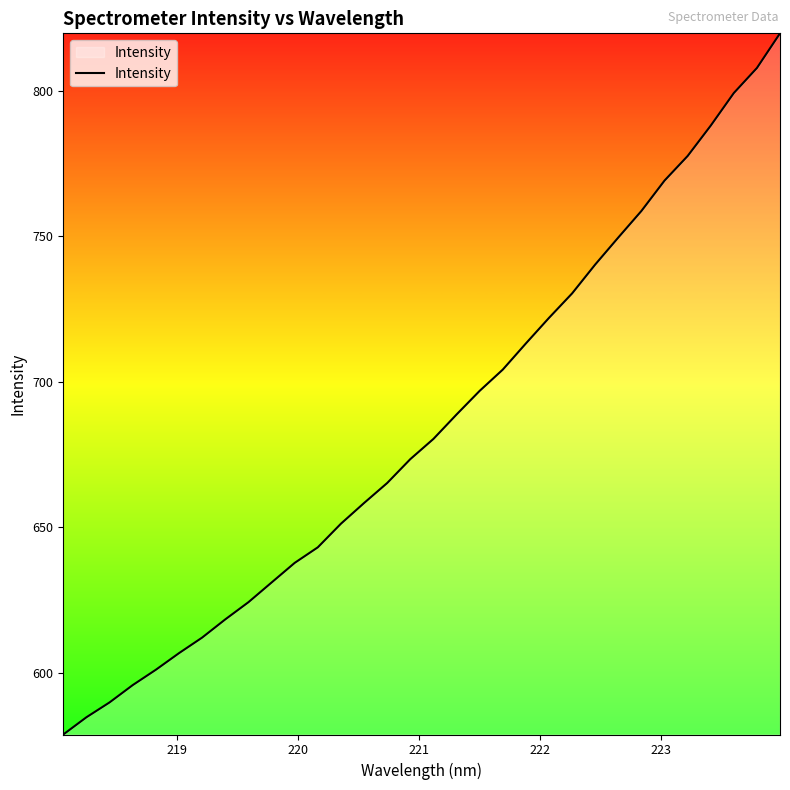

What is the difference between the maximum and minimum values?

241.0